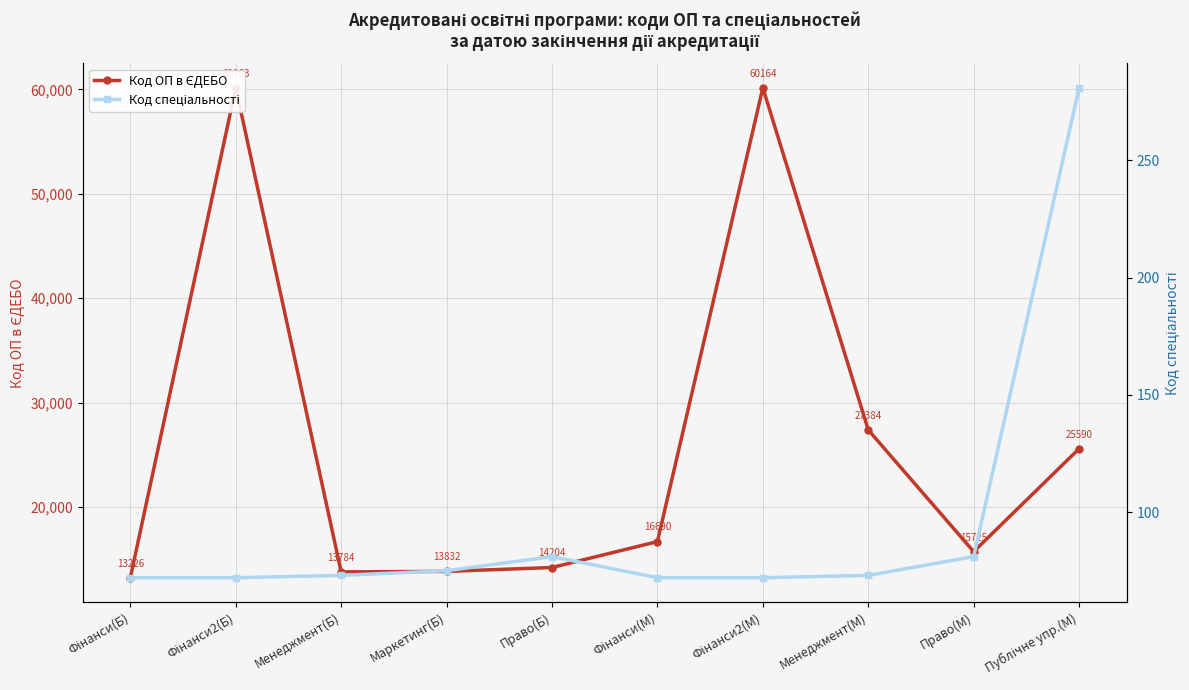

Is this an area chart (filled region under the line)?

No